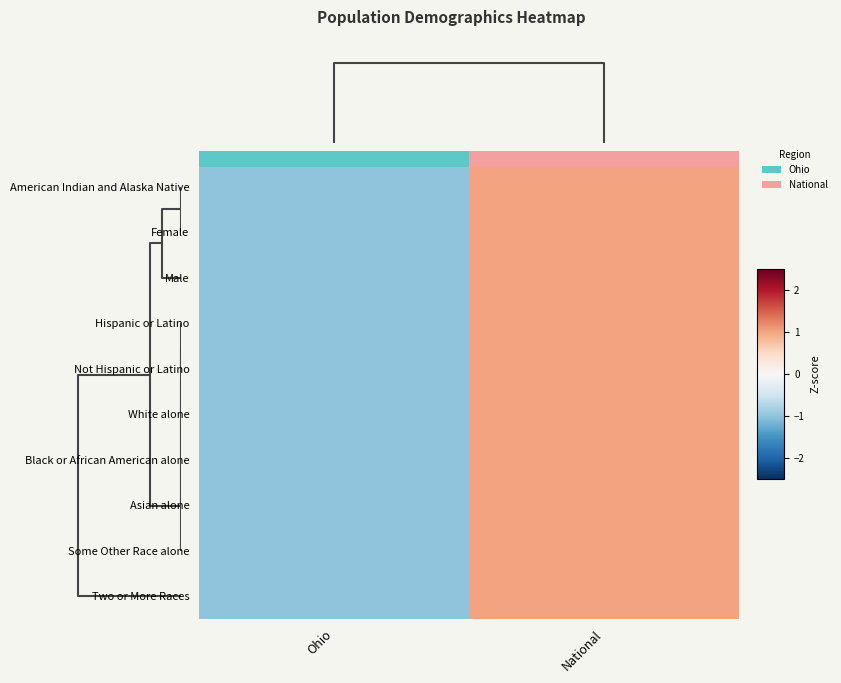

Count the Male values in the range -1 to 1.

2